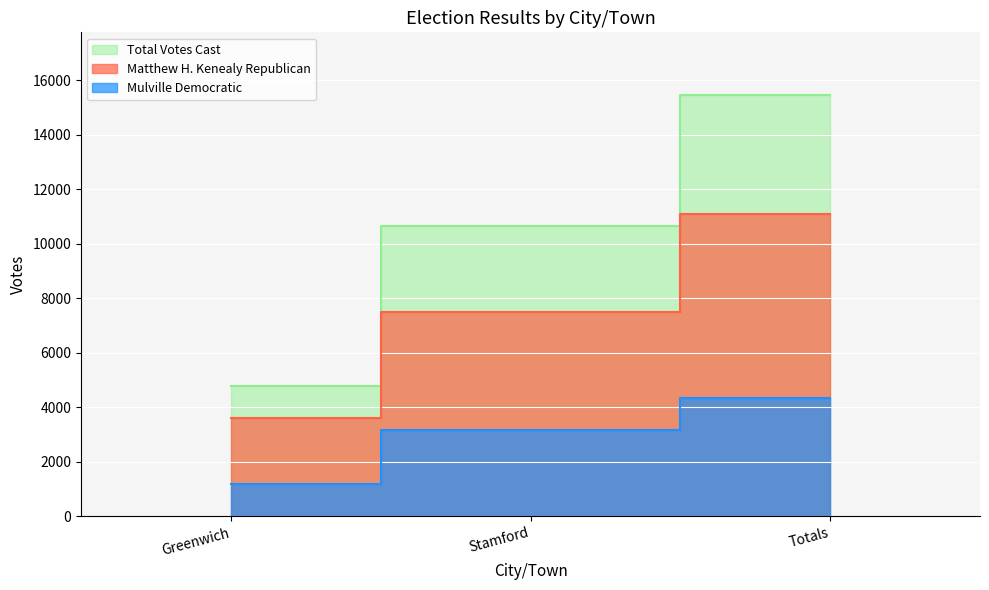

What is the average value of the Mulville Democratic series?

2901